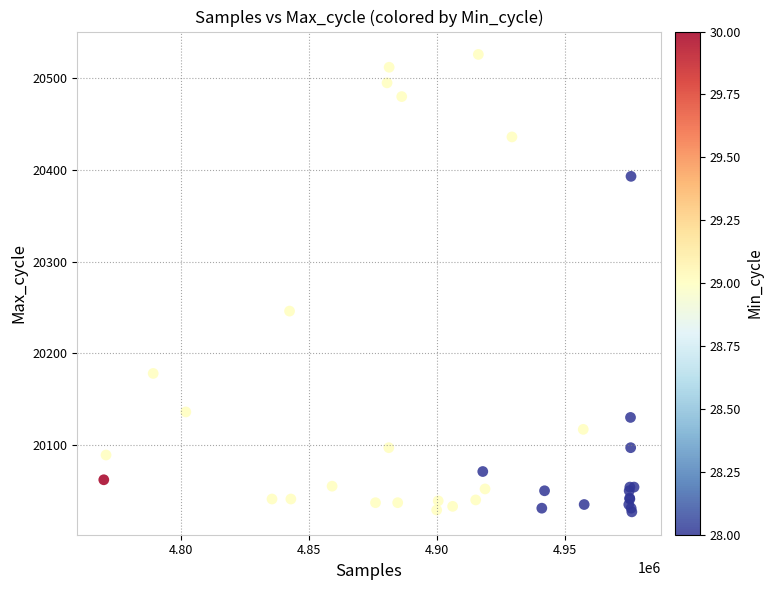

What Y value in the scatter plot is closest to 20276?

20246